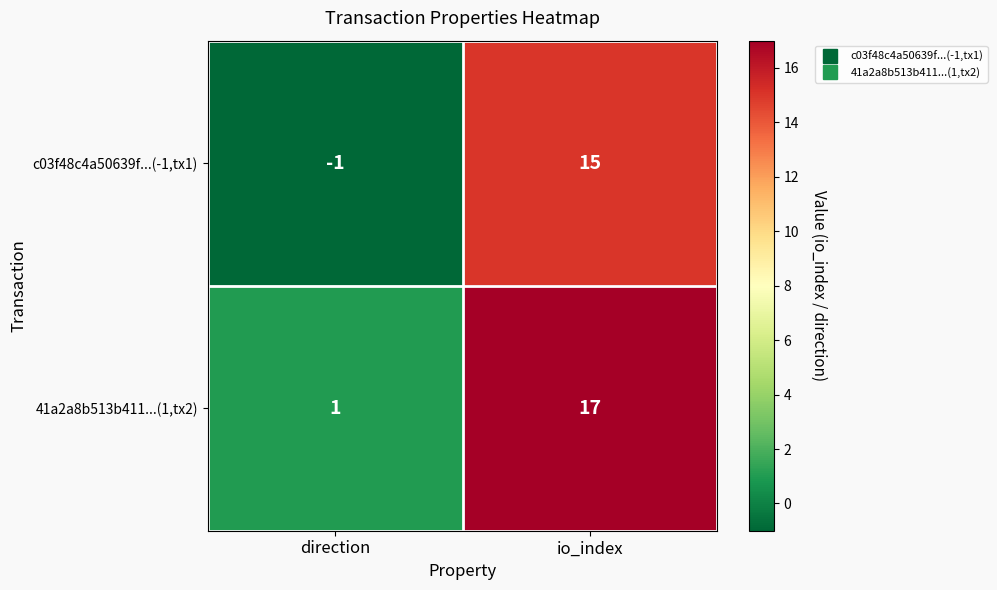

At how many categories does at least one series exceed 0?

2